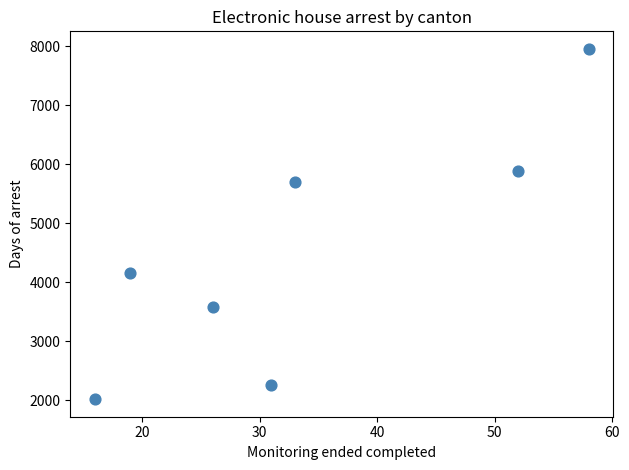

What Y value in the scatter plot is closest to 4985?

5706